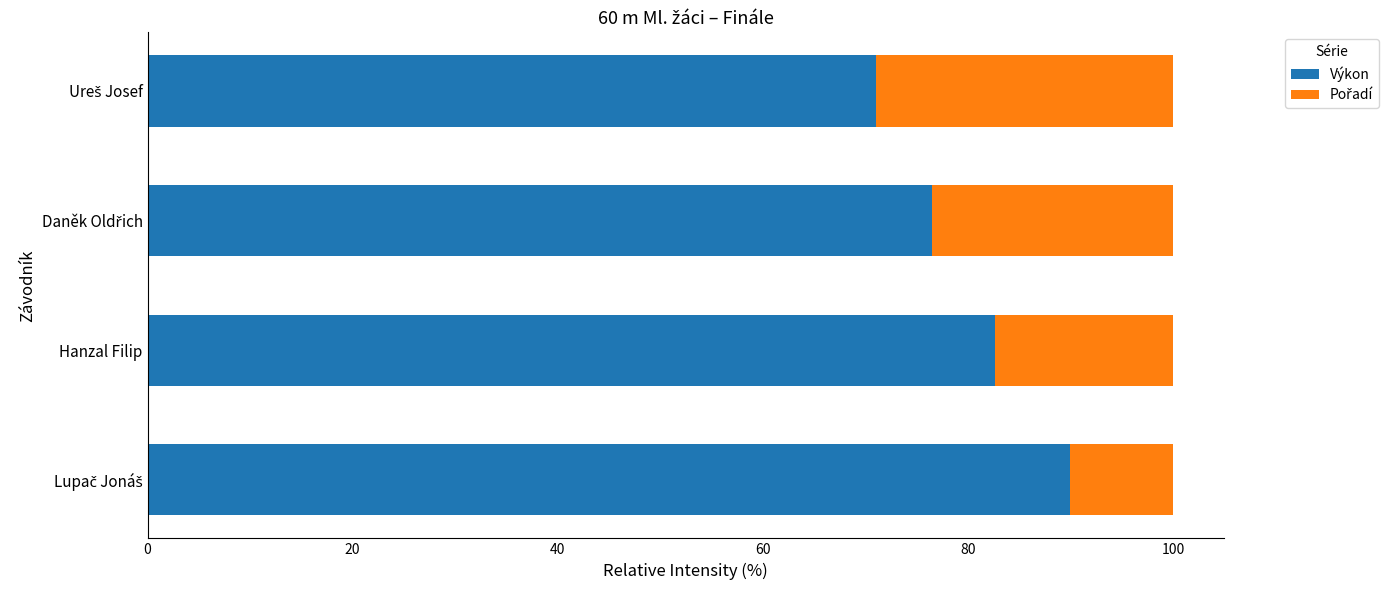

At which label is Výkon closest to 80?

Hanzal Filip